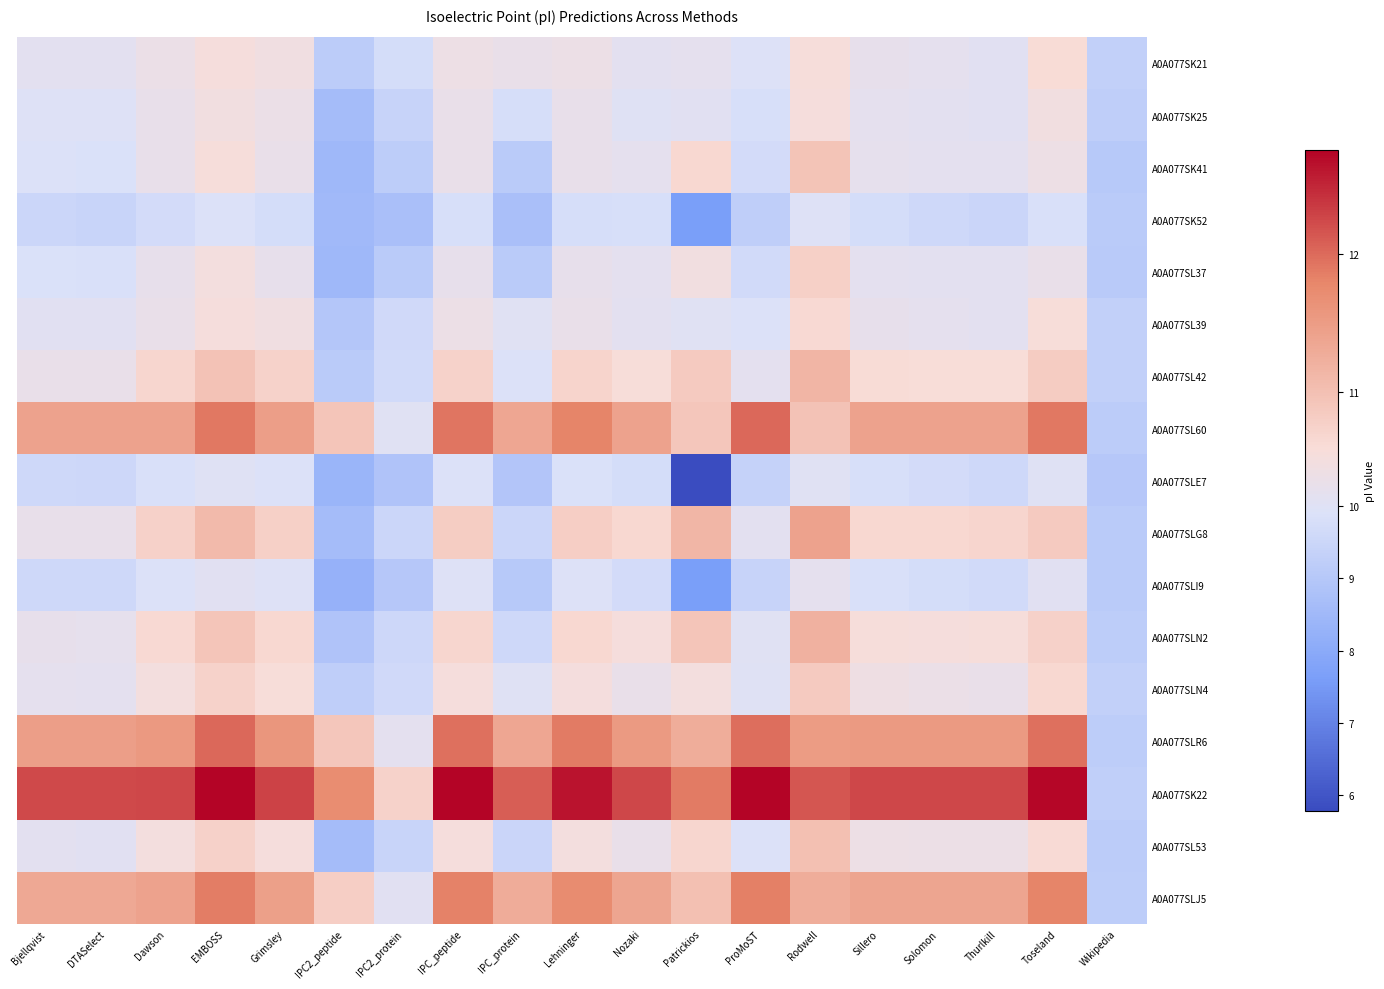

List the series in order of their peak value, lowest first.

A0A077SK52, A0A077SLE7, A0A077SLI9, A0A077SK25, A0A077SK21, A0A077SL39, A0A077SL37, A0A077SLN4, A0A077SK41, A0A077SL53, A0A077SL42, A0A077SLN2, A0A077SLG8, A0A077SLJ5, A0A077SLR6, A0A077SL60, A0A077SK22